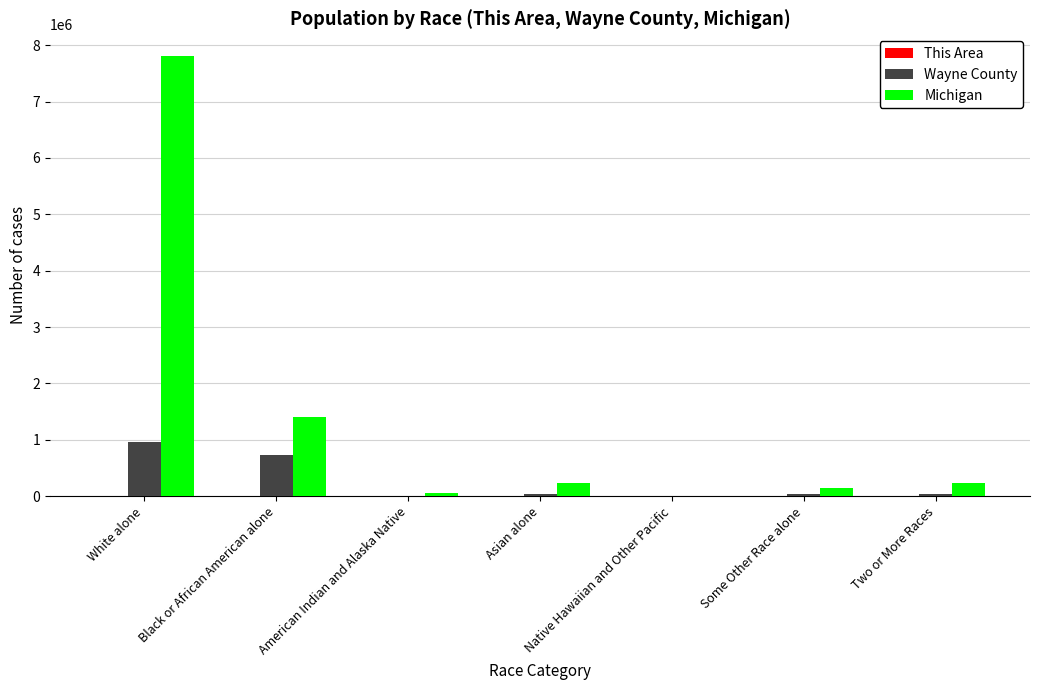

What is the greatest value displayed?

7803120